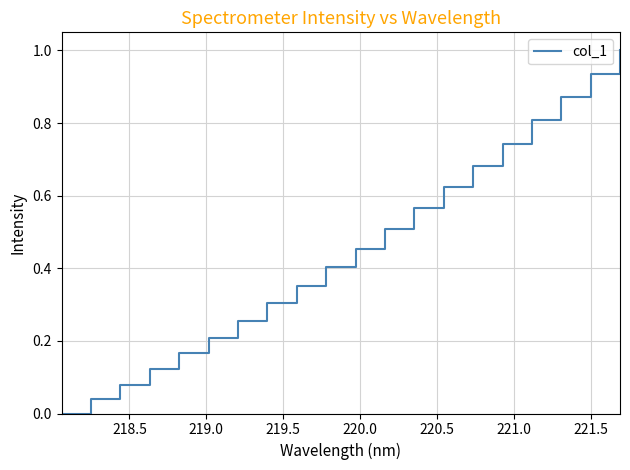

What is the greatest value displayed?

1.0